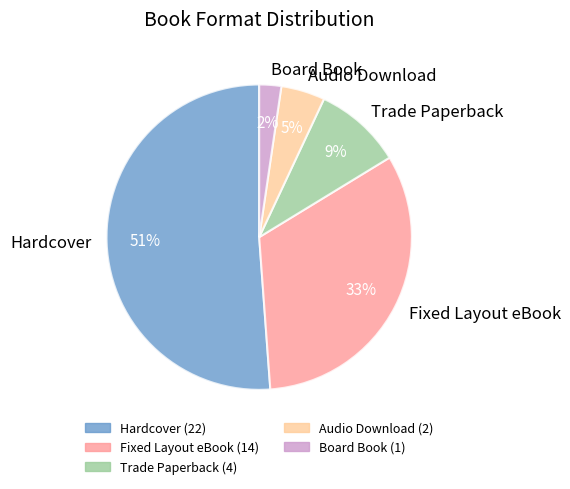

Which category has the smallest portion of the pie?

Board Book